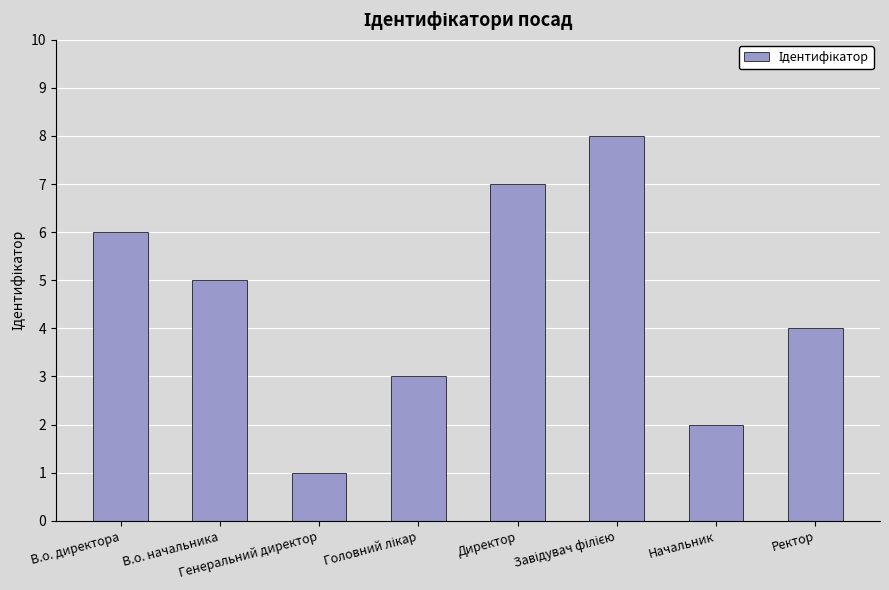

What is the difference between the maximum and minimum values?

7